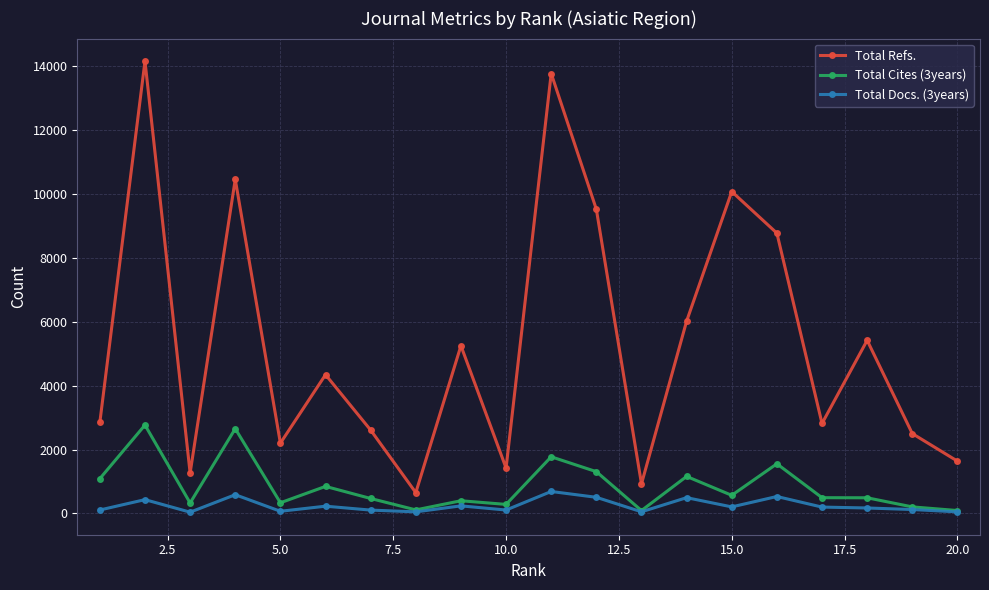

What is the lowest value of the Total Refs. series?

652